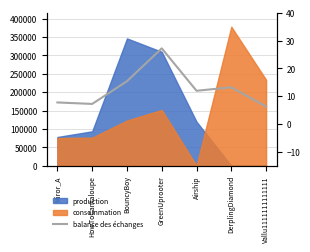

What position from the left is DerplingDiamond?

6